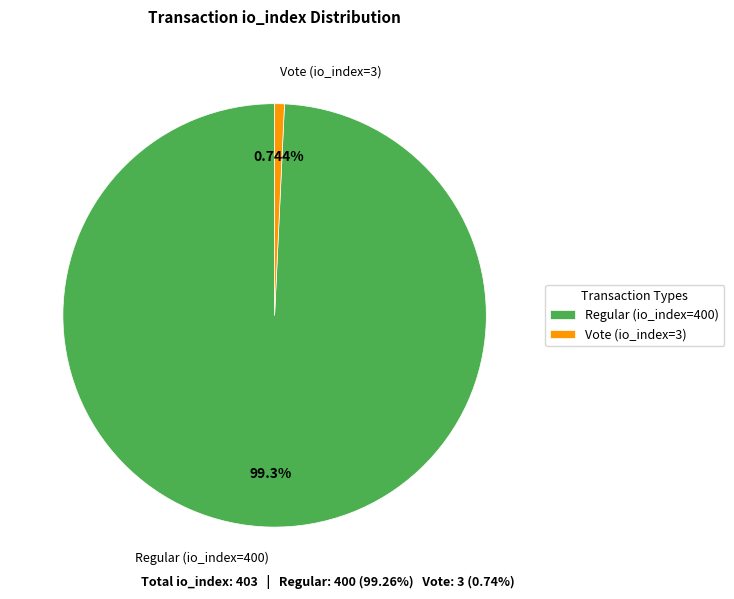

What is the total percentage of Regular (io_index=400) and Vote (io_index=3)?

100.0%